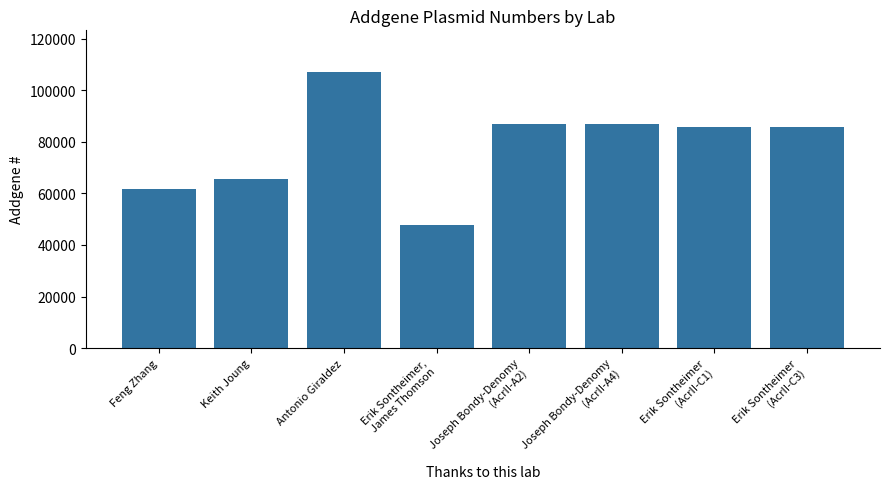

What is the label of the 1st bar from the left?

Feng Zhang